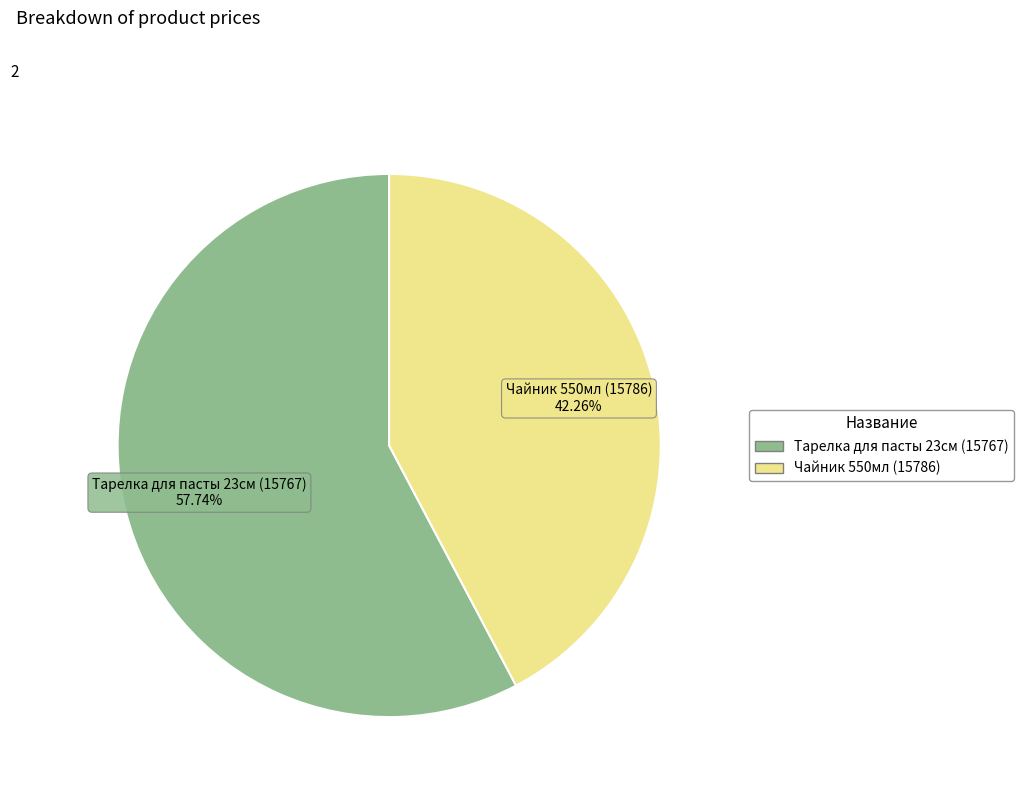

Which has a higher value, Чайник 550мл (15786) or Тарелка для пасты 23см (15767)?

Тарелка для пасты 23см (15767)